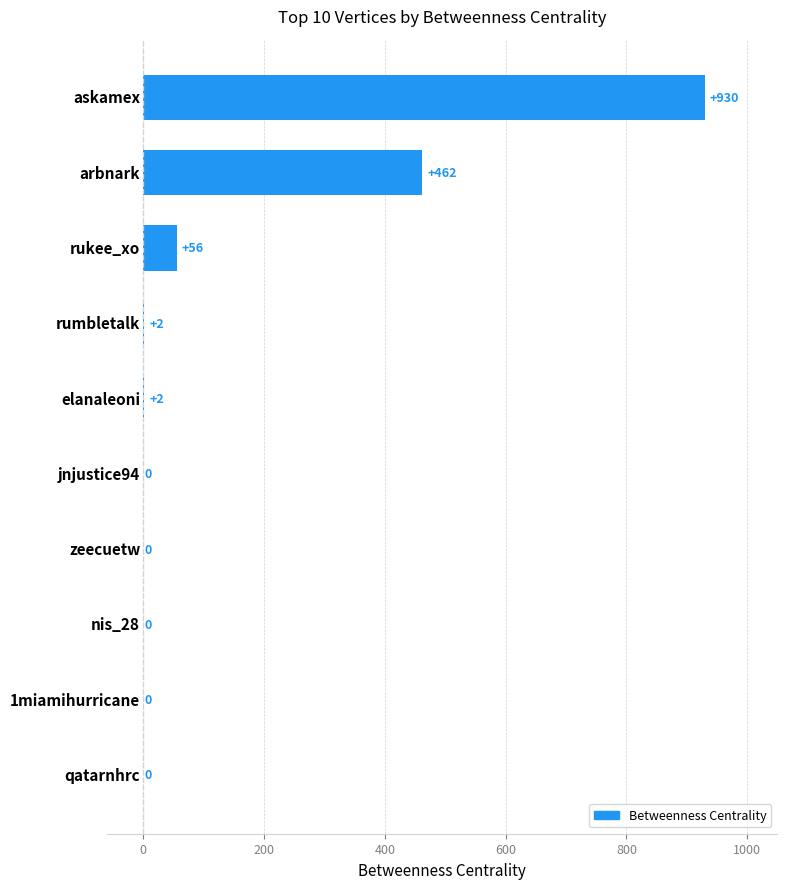

What is the greatest value displayed?

930